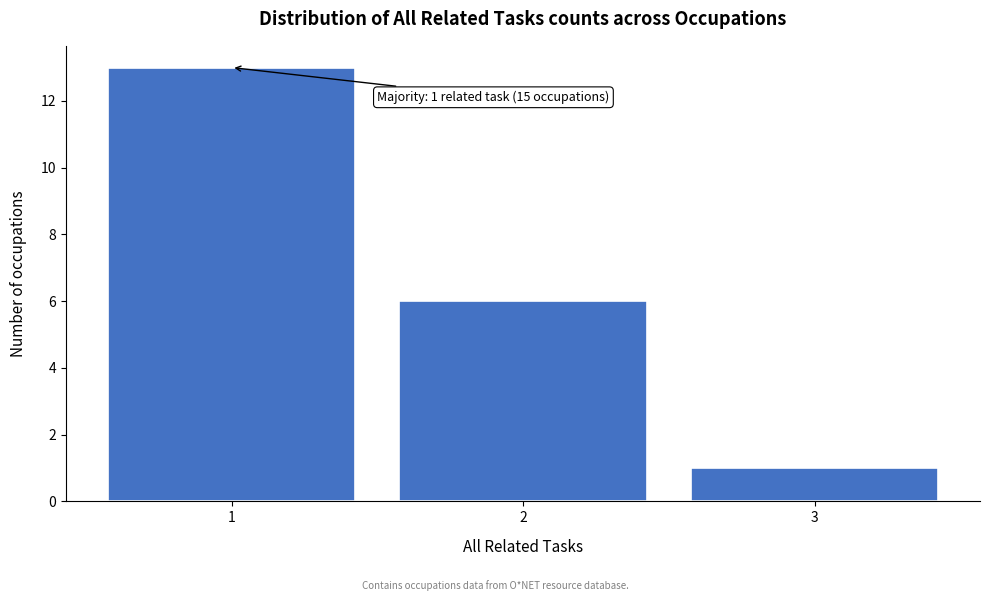

Which range on the x-axis has the tallest bar?

0.5 to 1.5